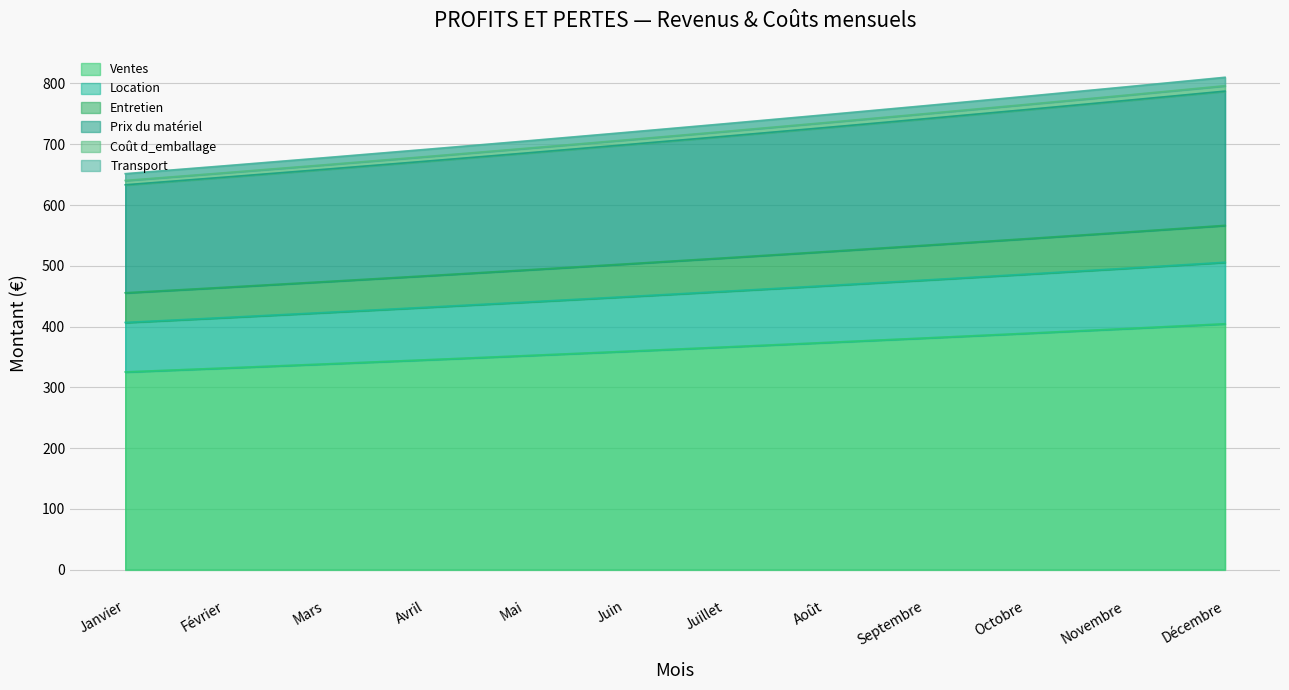

True or false: Coût d_emballage has more than 1 points higher than both neighbors.

False